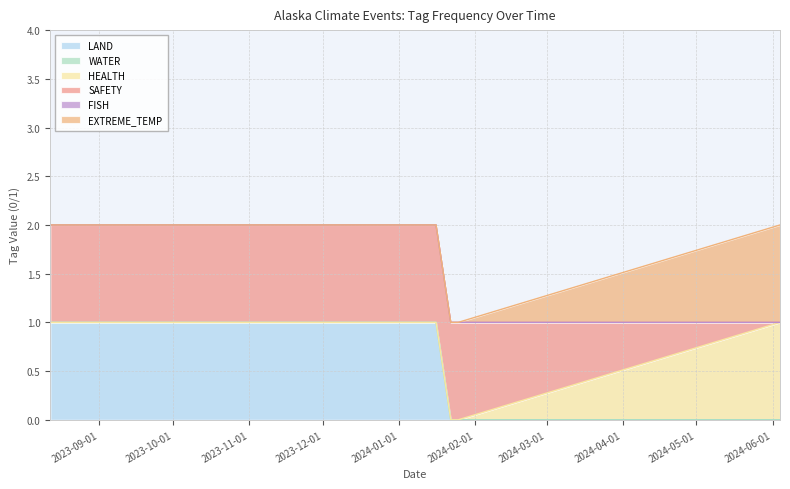

Between 2024-01-16 and 2024-06-04, which series saw the biggest shift?

LAND